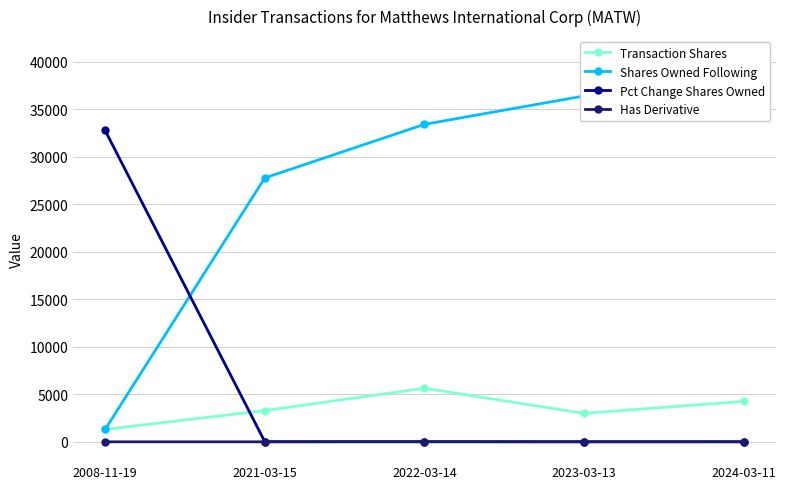

What are all the series names shown in the legend?

Transaction Shares, Shares Owned Following, Pct Change Shares Owned, Has Derivative